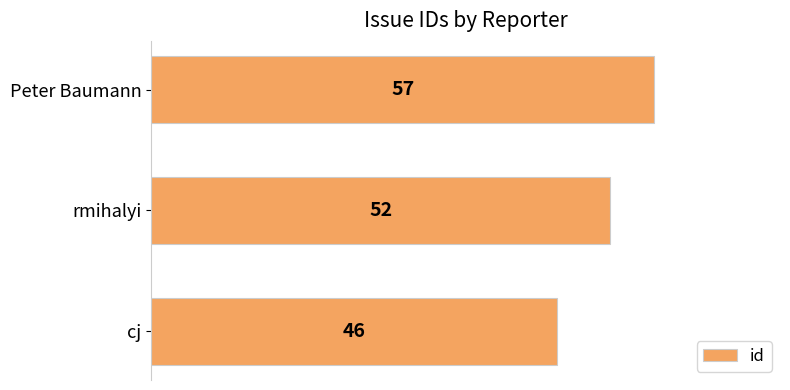

The chart shows a value of 78 at rmihalyi. True or false?

False